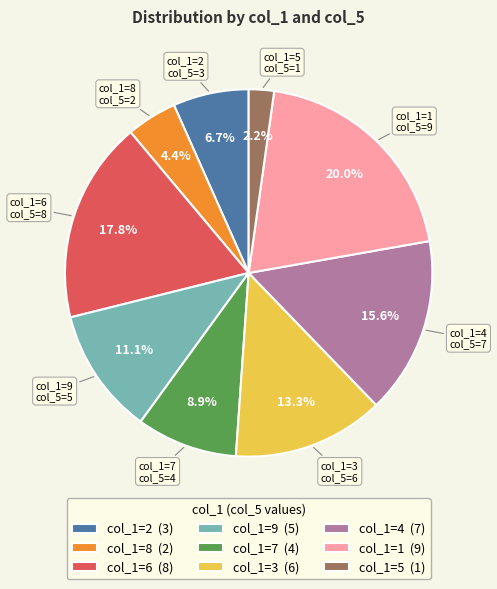

Does col_1=6 (8) account for over 50% of the chart?

No